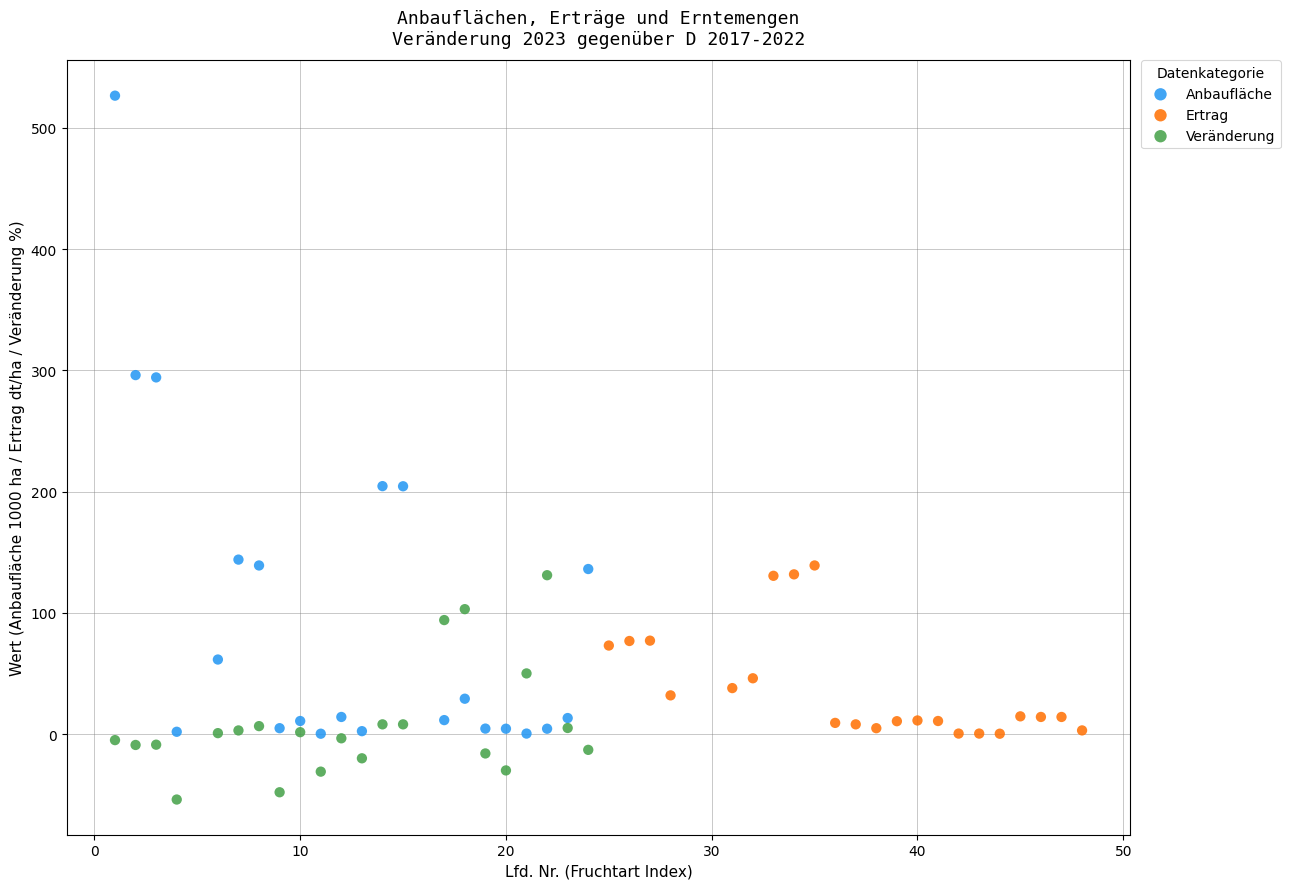

What are all the series names shown in the legend?

Anbaufläche, Ertrag, Veränderung